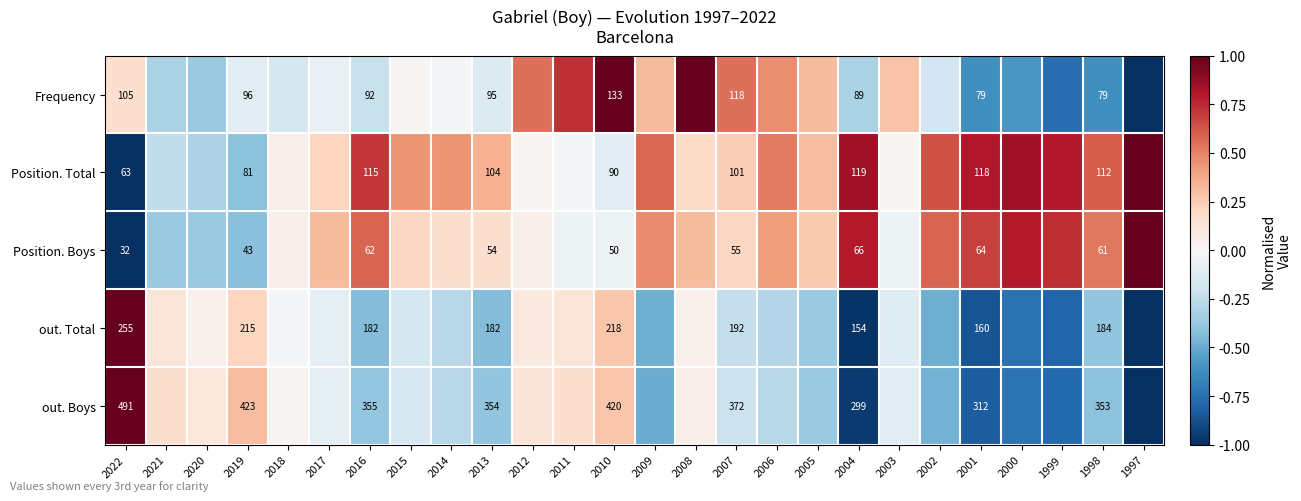

Where is out. Boys nearest to the value 0?

2018